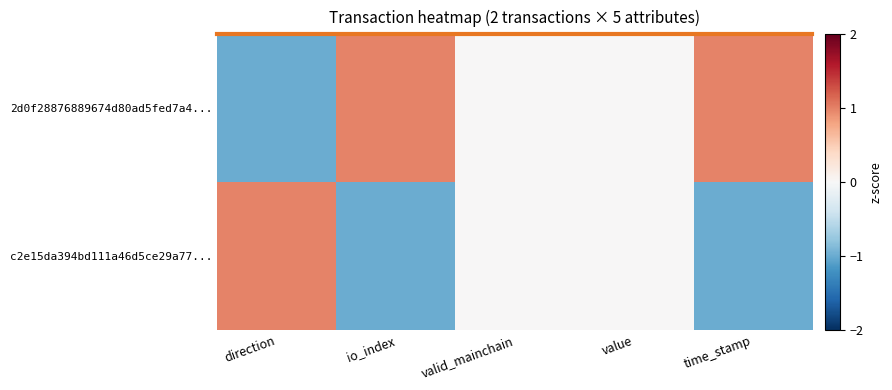

Rank the series at io_index from lowest to highest value.

c2e15da394bd111a46d5ce29a77..., 2d0f28876889674d80ad5fed7a4...